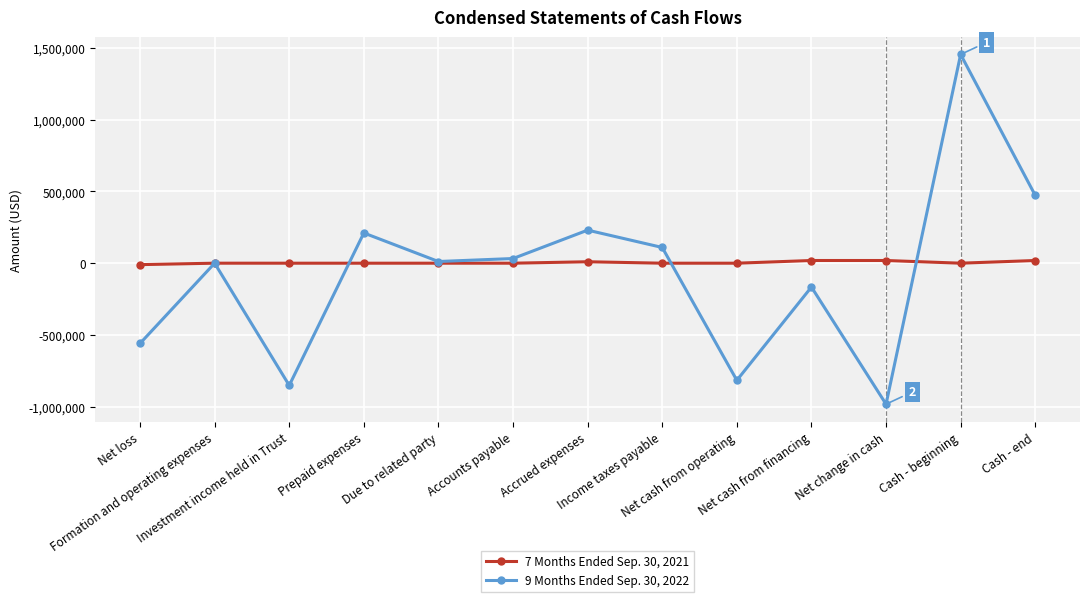

What is the difference between the 7 Months Ended Sep. 30, 2021 values at Income taxes payable and Formation and operating expenses?

60